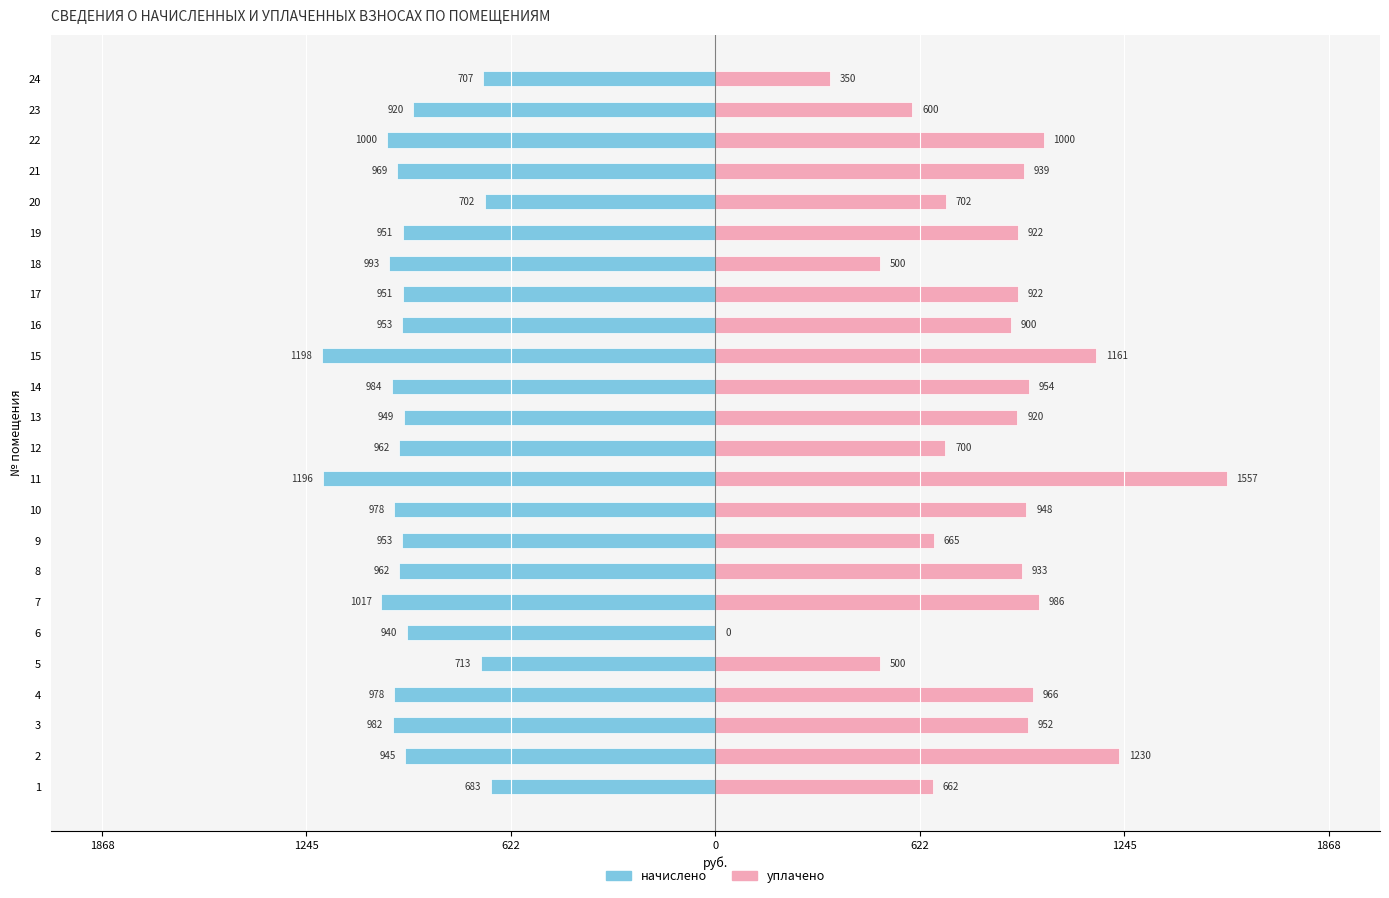

What is the smallest value displayed?

-1197.9